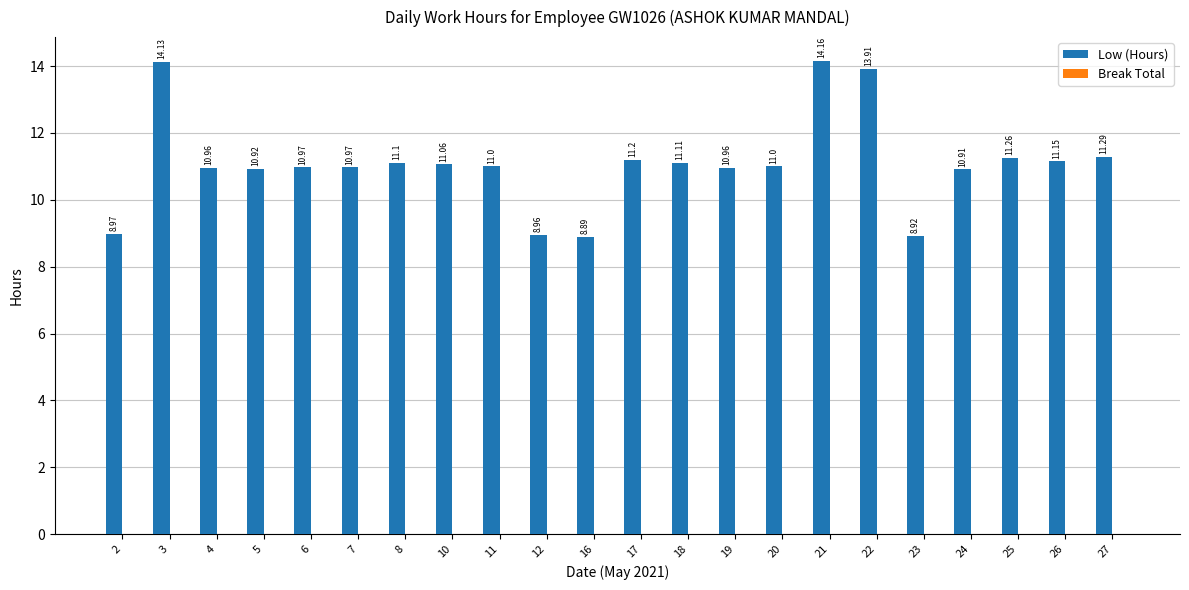

What is the ratio of the value at 20 to the value at 24?

1.0